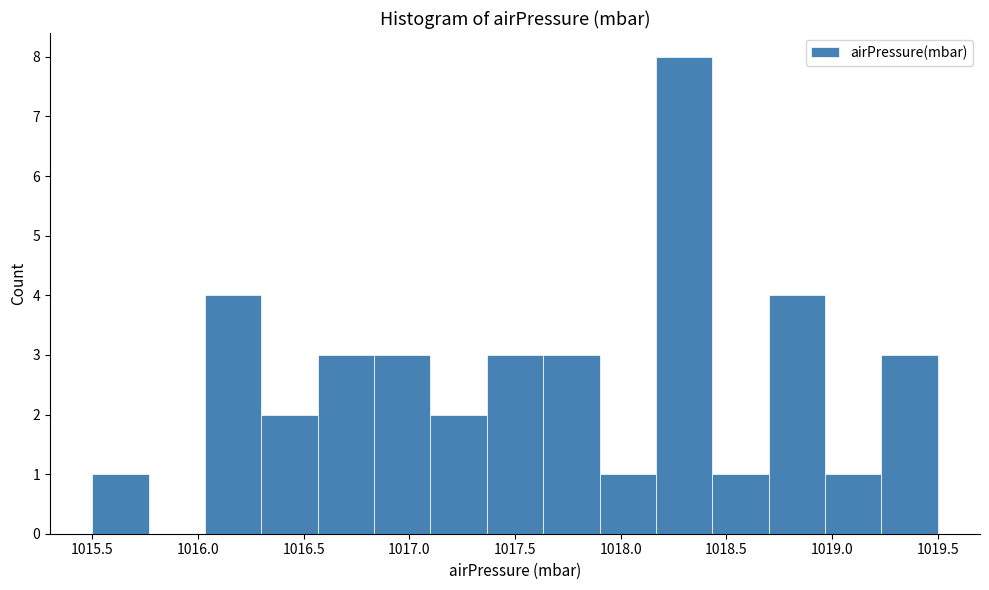

Reading left to right, list every bar in this chart as the range it spans on the x-axis followed by its height. Neither the bar edges nor the heights are printed on the chart, so give them approximately, as read against the axes.

1015.50 to 1015.75: 1
1015.75 to 1016.05: 0
1016.05 to 1016.30: 4
1016.30 to 1016.55: 2
1016.55 to 1016.85: 3
1016.85 to 1017.10: 3
1017.10 to 1017.35: 2
1017.35 to 1017.65: 3
1017.65 to 1017.90: 3
1017.90 to 1018.15: 1
1018.15 to 1018.45: 8
1018.45 to 1018.70: 1
1018.70 to 1018.95: 4
1018.95 to 1019.25: 1
1019.25 to 1019.50: 3